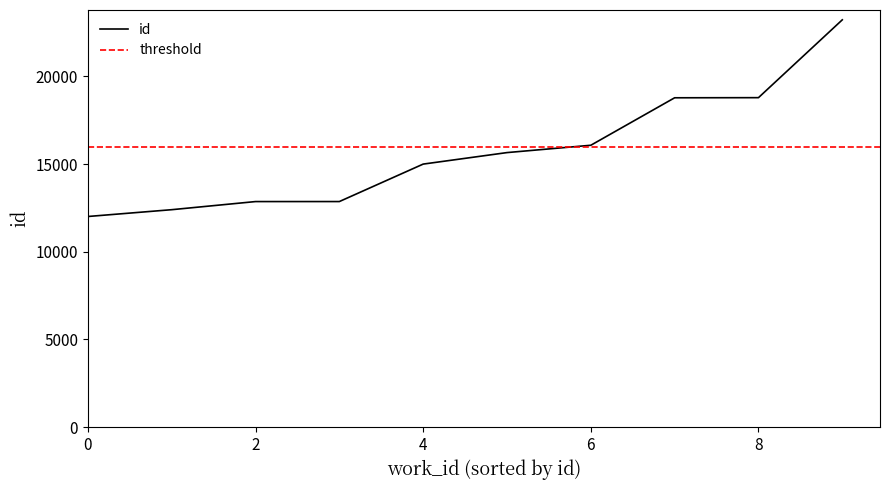

Reading right to left, what are all the values shown in this chart?

23223	18785	18778	16071	15653	14997	12861	12860	12397	12009